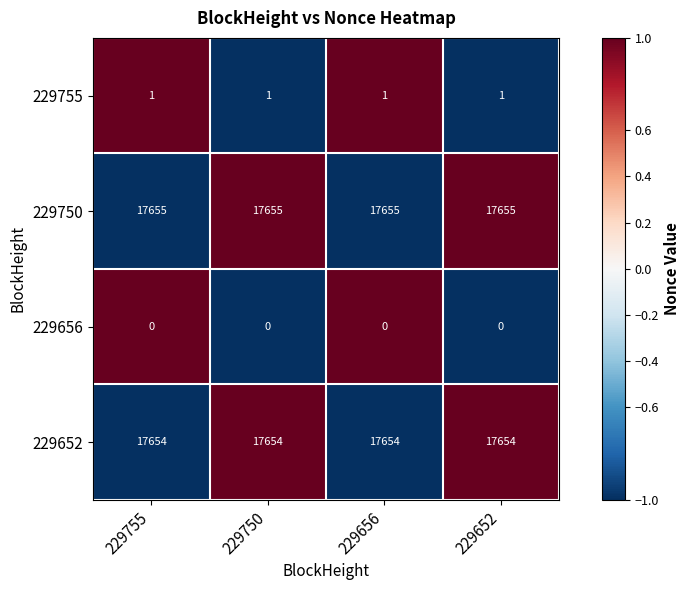

Rank the series at 229656 from highest to lowest value.

229750, 229652, 229755, 229656